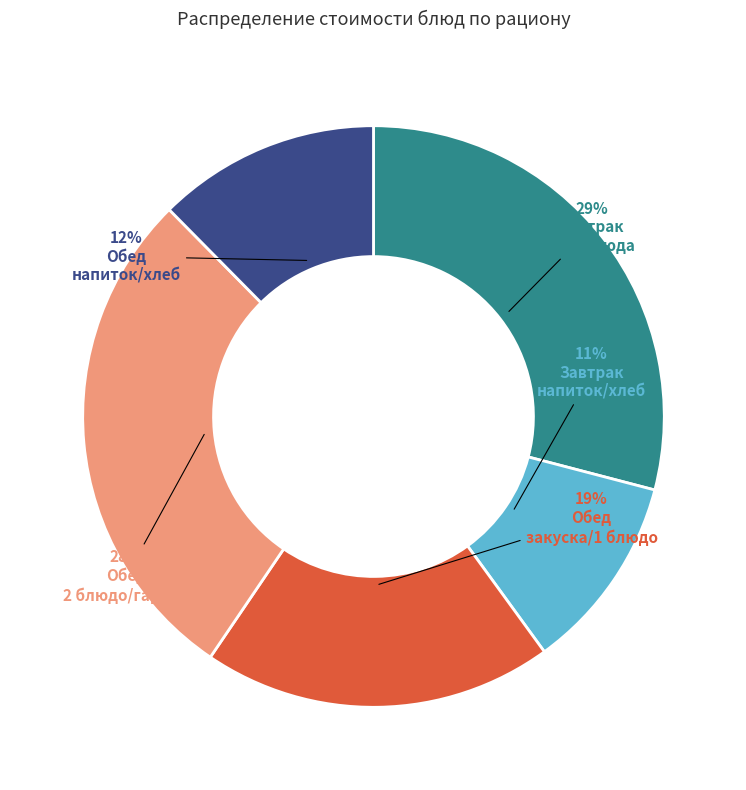

To the nearest percent, what is the average slice percentage?

20%